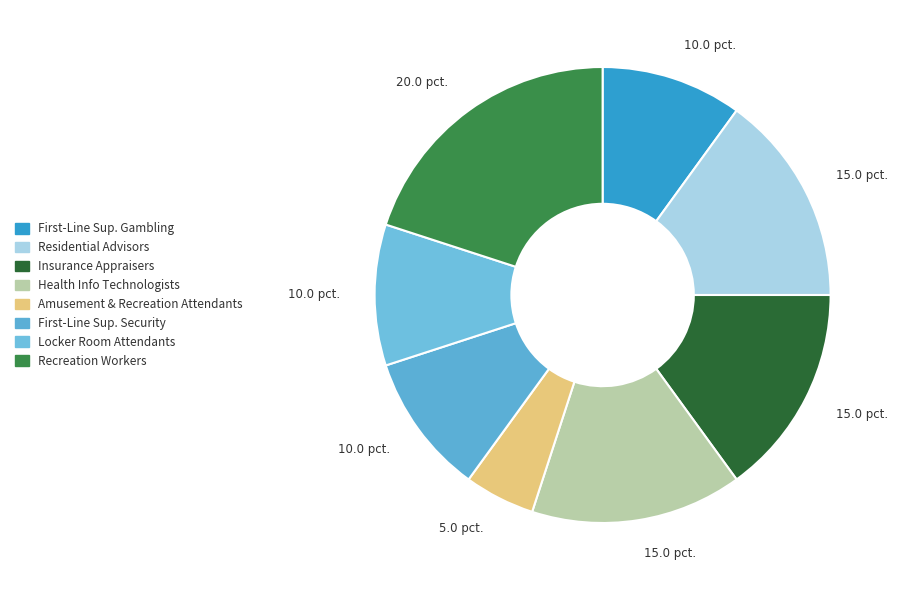

What is the smallest slice in the pie chart?

Amusement & Recreation Attendants